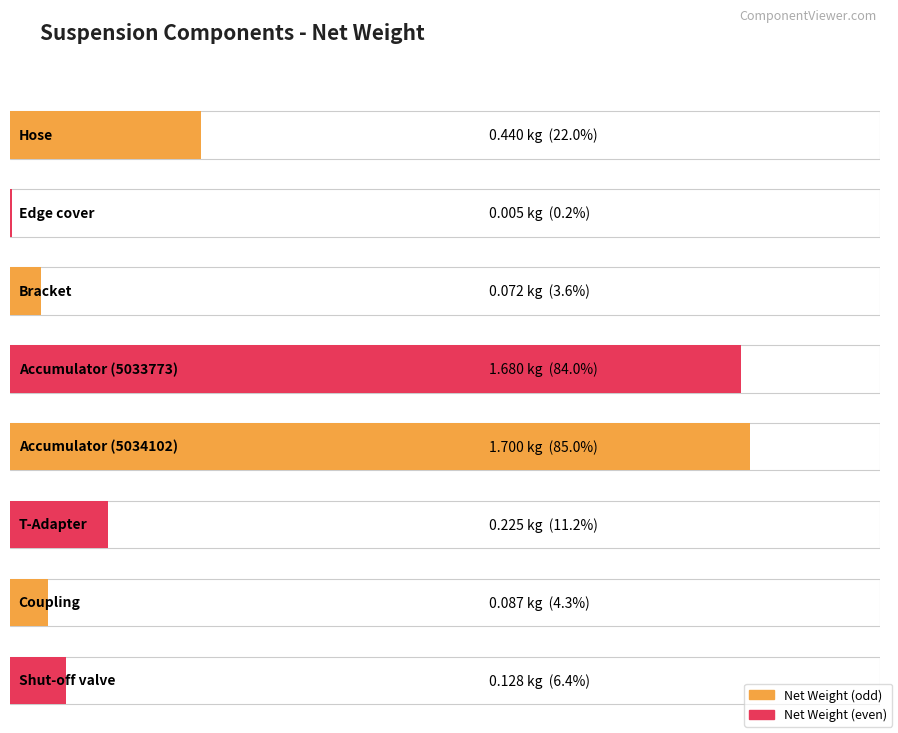

How many bars are there in total?

8